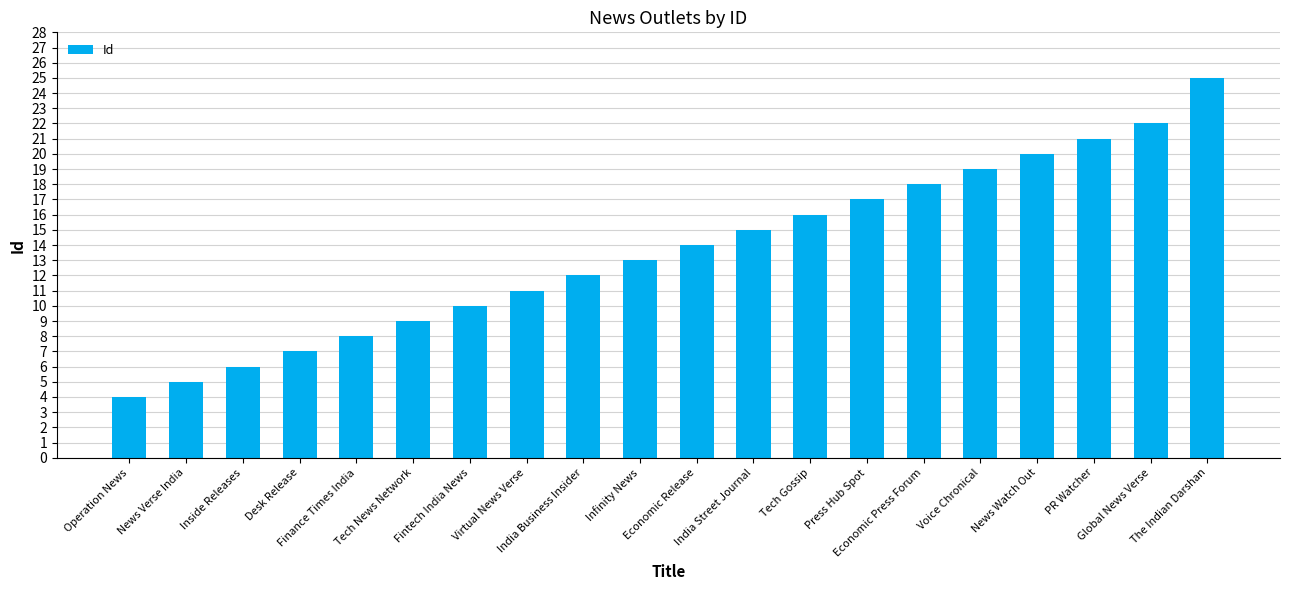

What is the sum of all values?

272